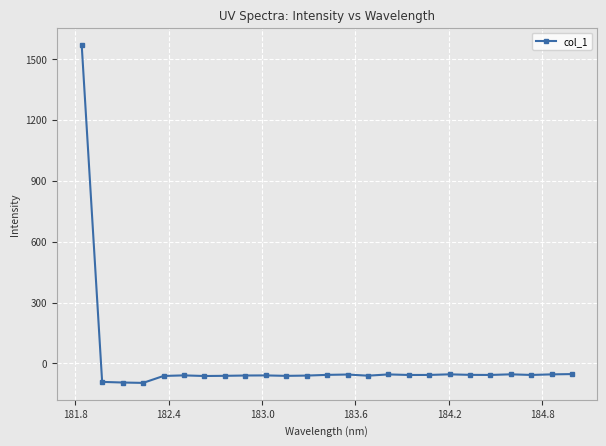

True or false: there are more than 2 points higher than both neighbors.

True